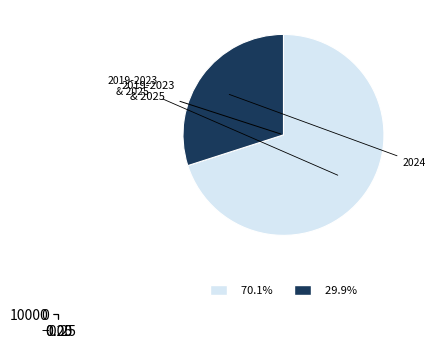

Is 2022 the majority of the pie?

No